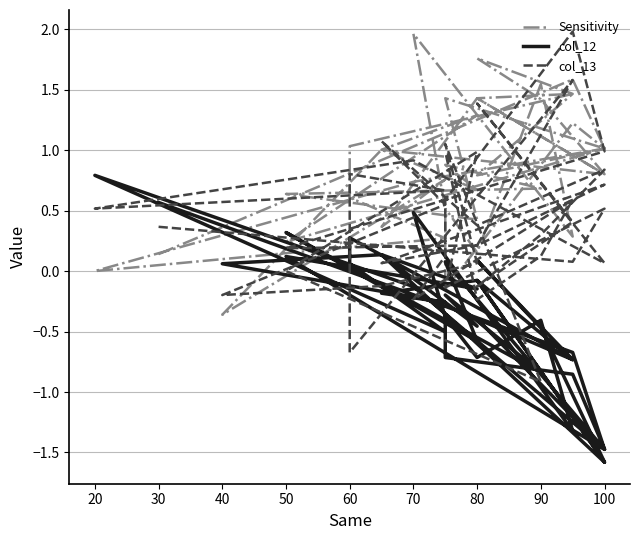

What is the lowest value of the Sensitivity series?

-0.4